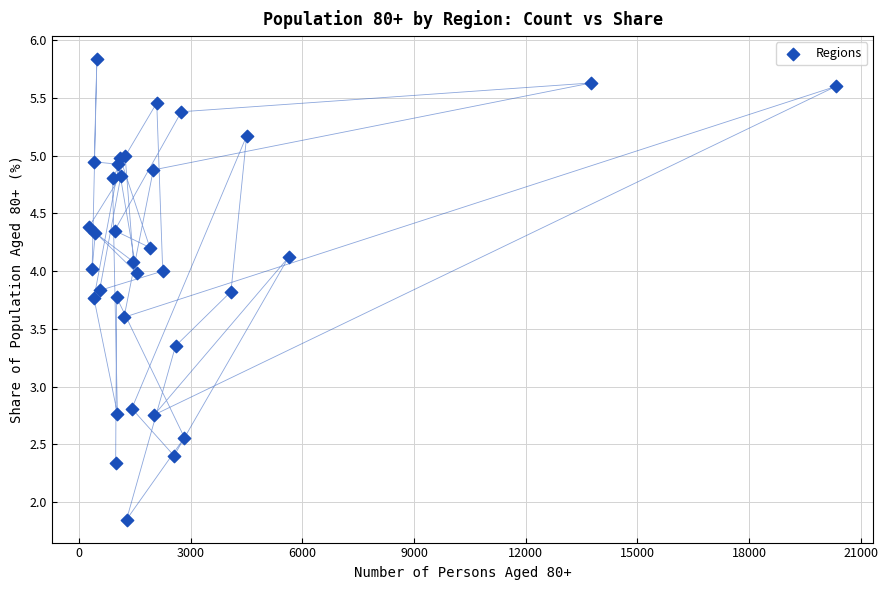

What Y value in the scatter plot is closest to 3?

2.8